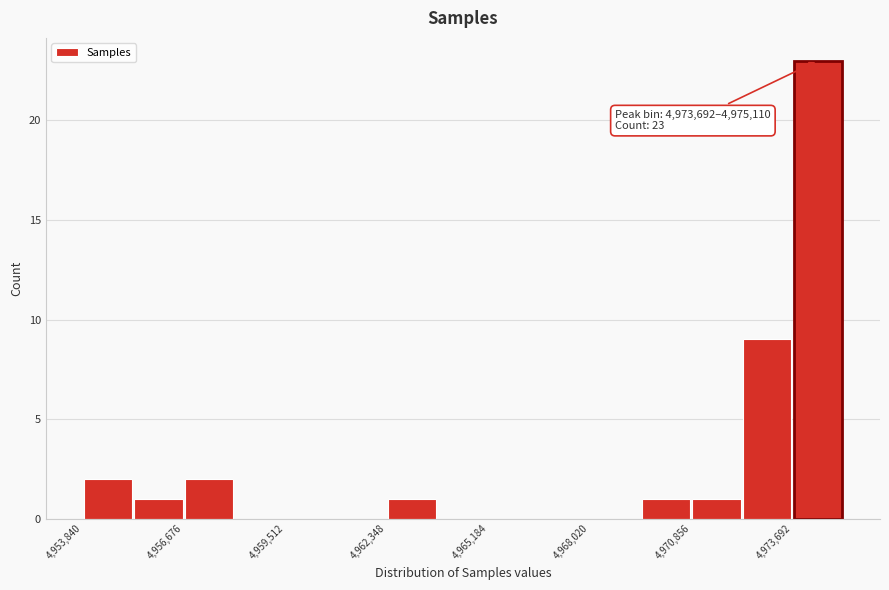

Around what value on the x-axis is the tallest bar? Give the approximate position of its centre, as read against the axis.

4974500